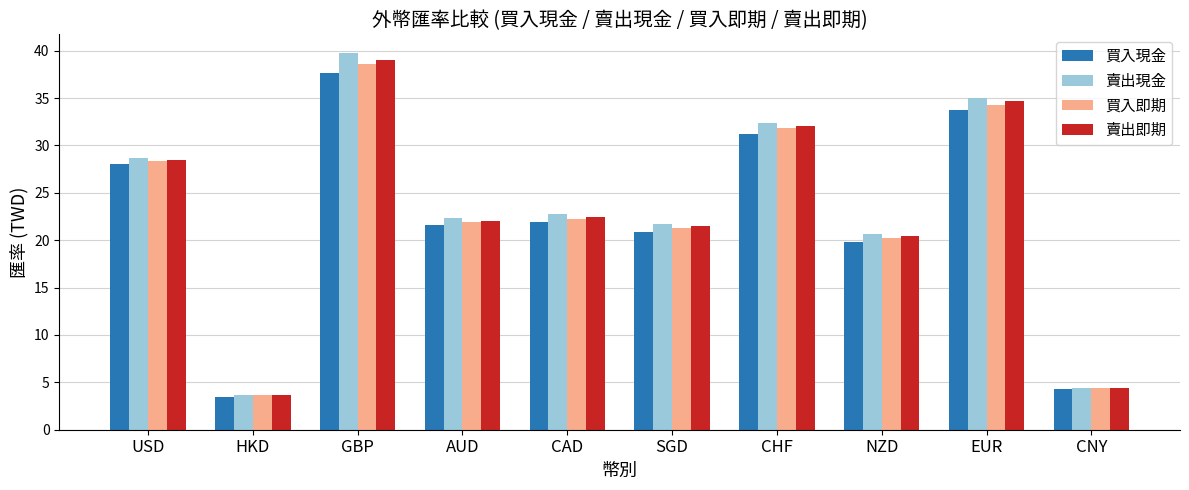

At how many categories does at least one series exceed 23?

4